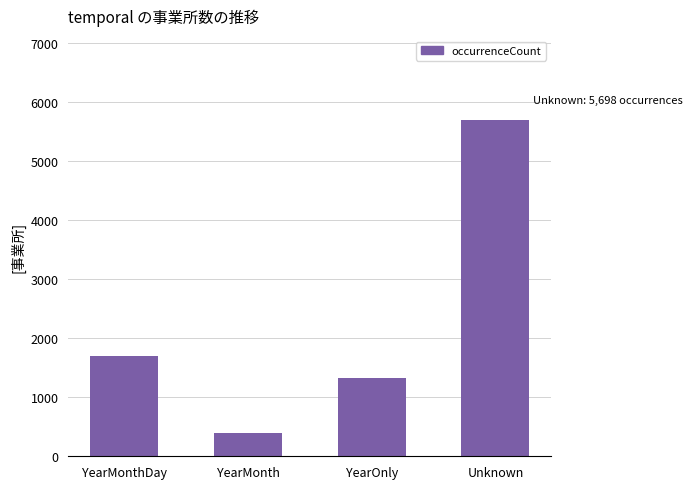

Is it true that the value at YearMonth is 390?

True